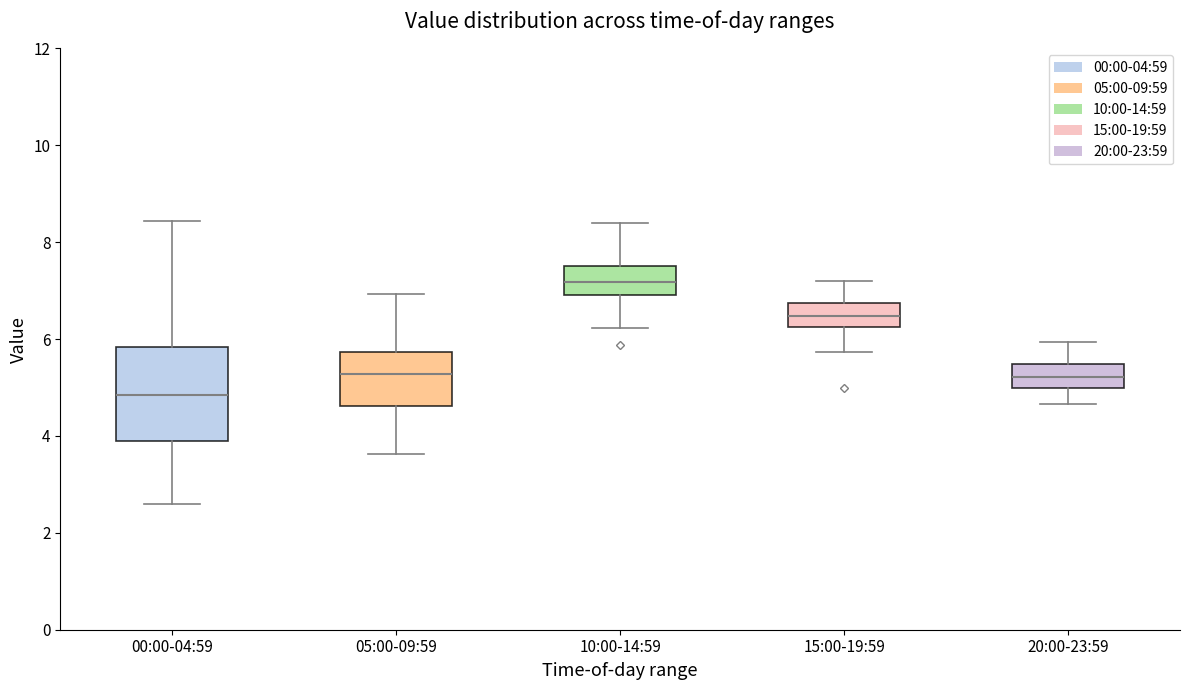

Reading left to right, read every box against the y-axis: the position of its median line, the range the box covers, and the ends of its whiskers. The values are not printed on the chart, so give them approximately, as read against the axis.

00:00-04:59: median 4.8, box 3.8 to 5.8, whiskers 2.6 to 8.4
05:00-09:59: median 5.2, box 4.6 to 5.8, whiskers 3.6 to 7.0
10:00-14:59: median 7.2, box 7.0 to 7.6, whiskers 6.2 to 8.4
15:00-19:59: median 6.4, box 6.2 to 6.8, whiskers 5.8 to 7.2
20:00-23:59: median 5.2, box 5.0 to 5.4, whiskers 4.6 to 6.0